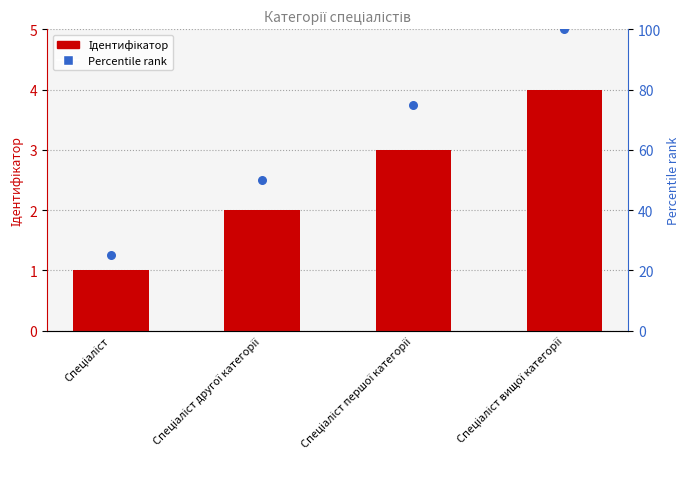

Which series reaches the maximum Y coordinate?

Percentile rank